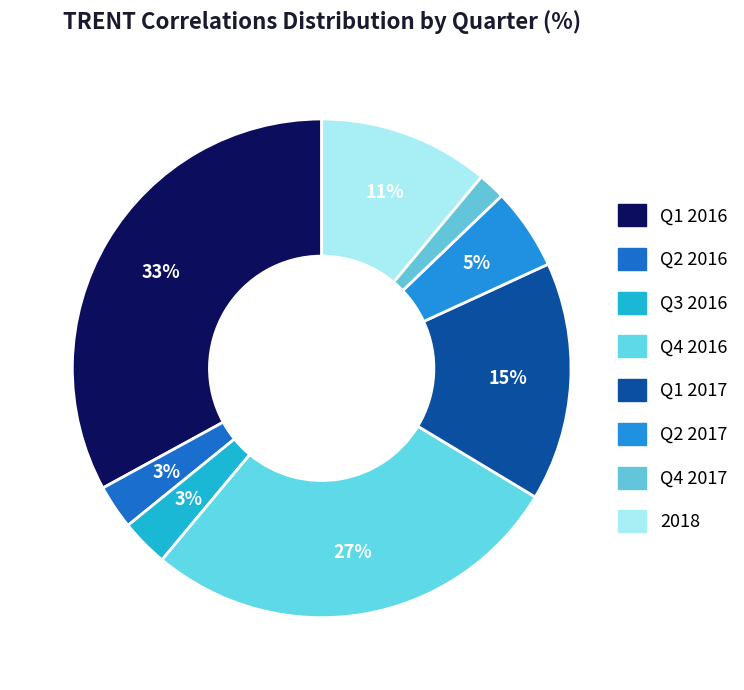

How many slices are in this pie chart?

8